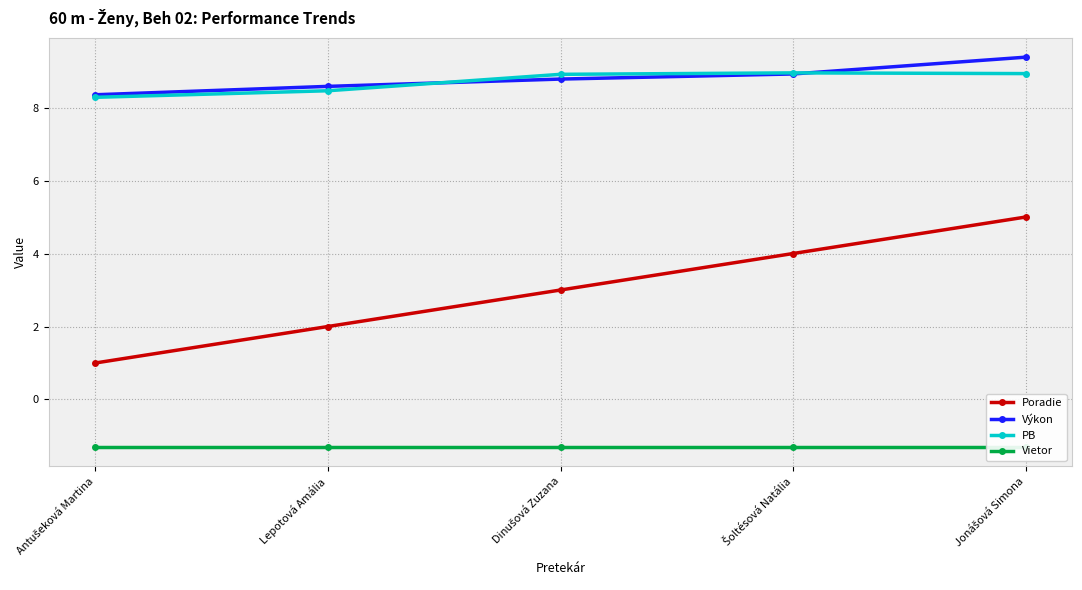

At which category is the sum across all series the highest?

Jonášová Simona